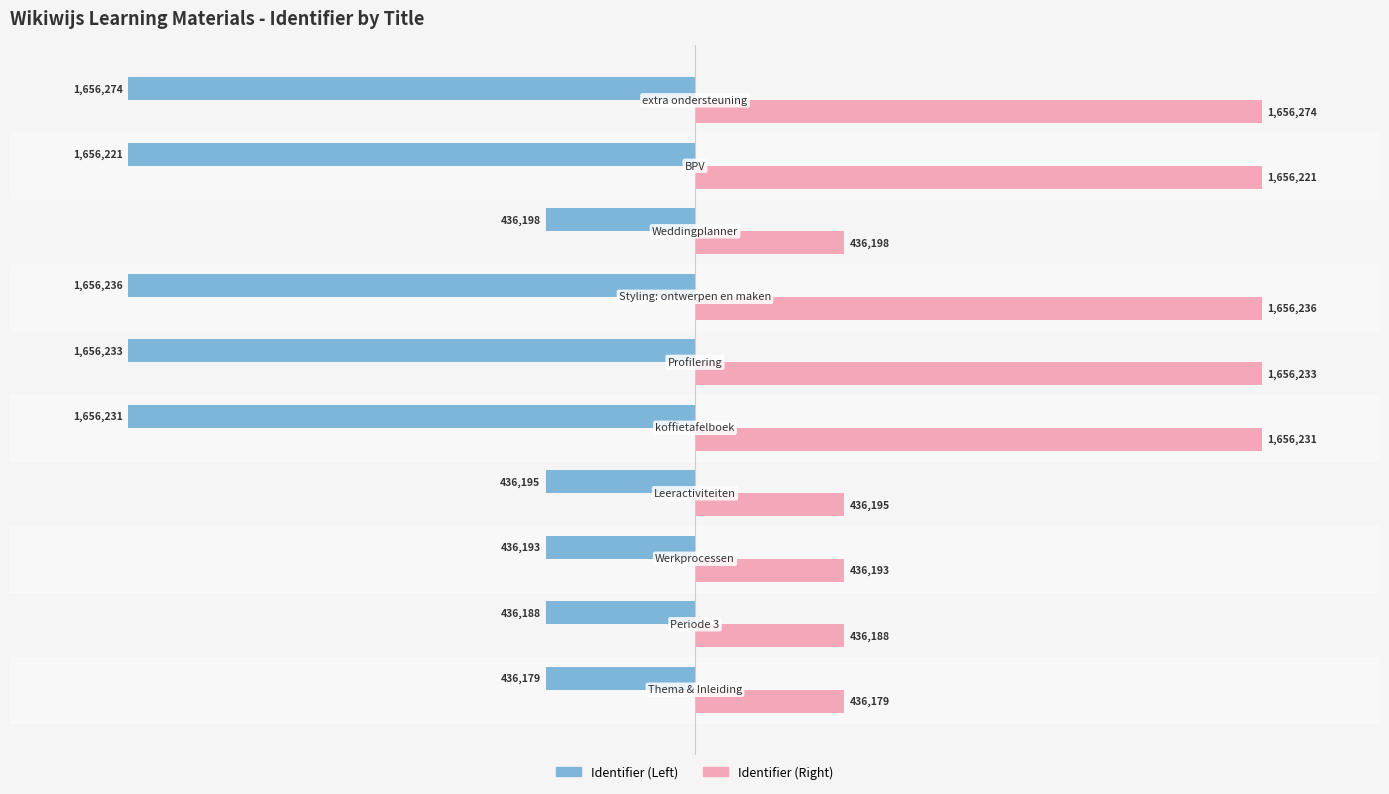

What are all the series names shown in the legend?

Identifier (Left), Identifier (Right)